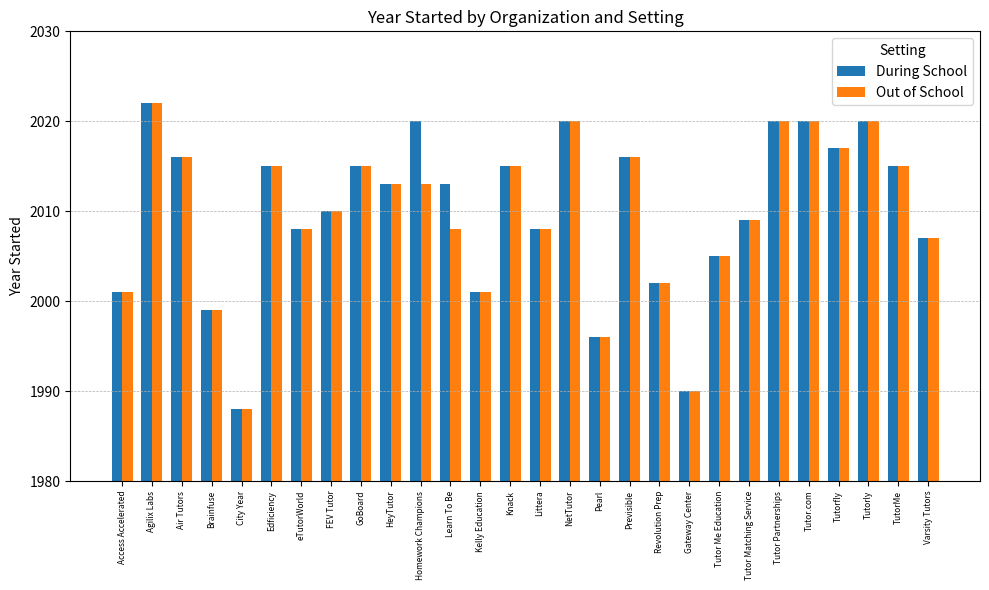

What is the maximum value for During School?

2022